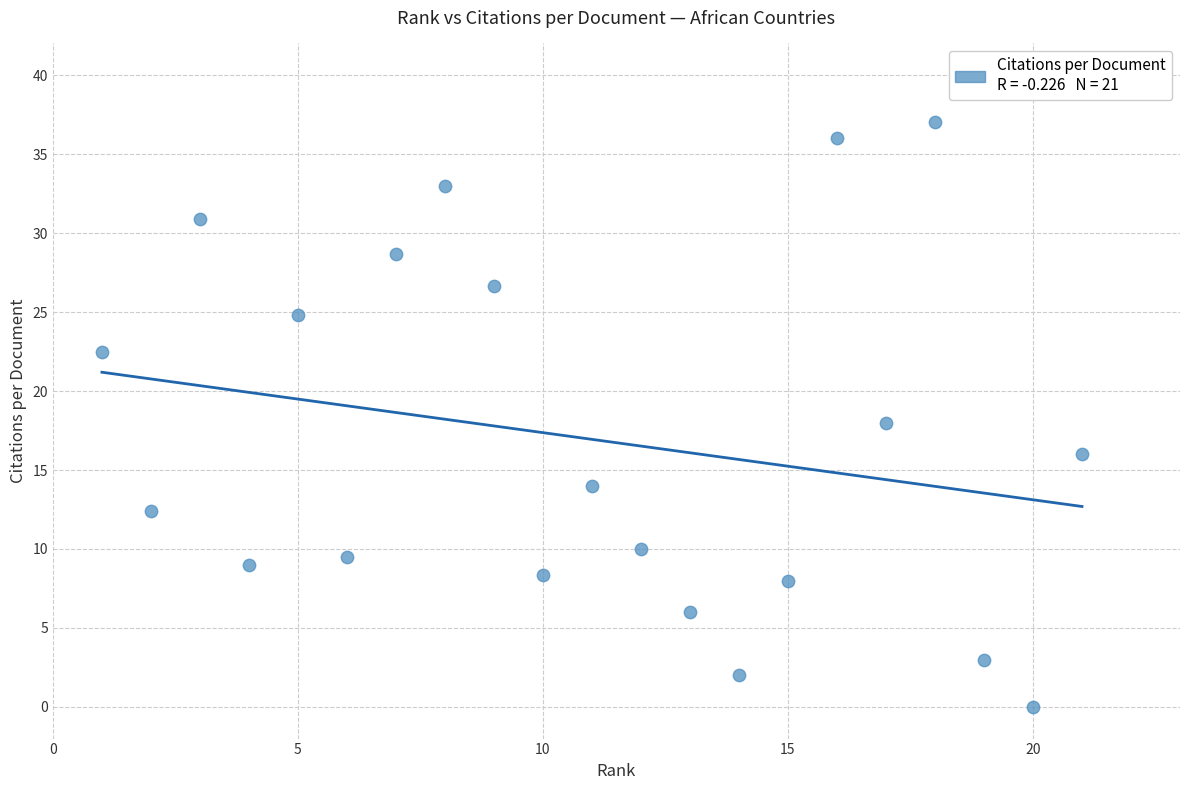

What is the range of X values (max minus min)?

20.0